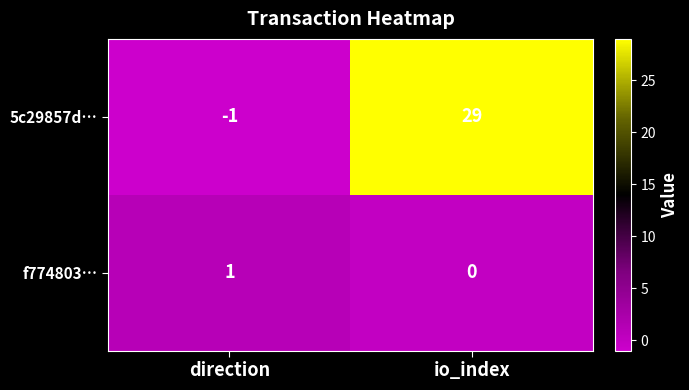

At which category is the sum across all series the highest?

io_index